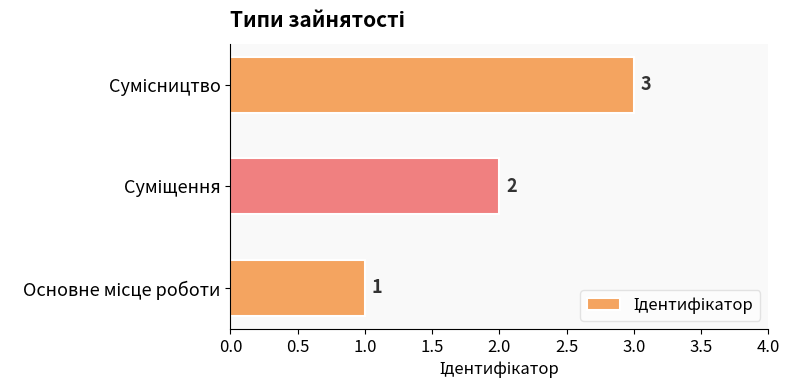

What is the greatest value displayed?

3